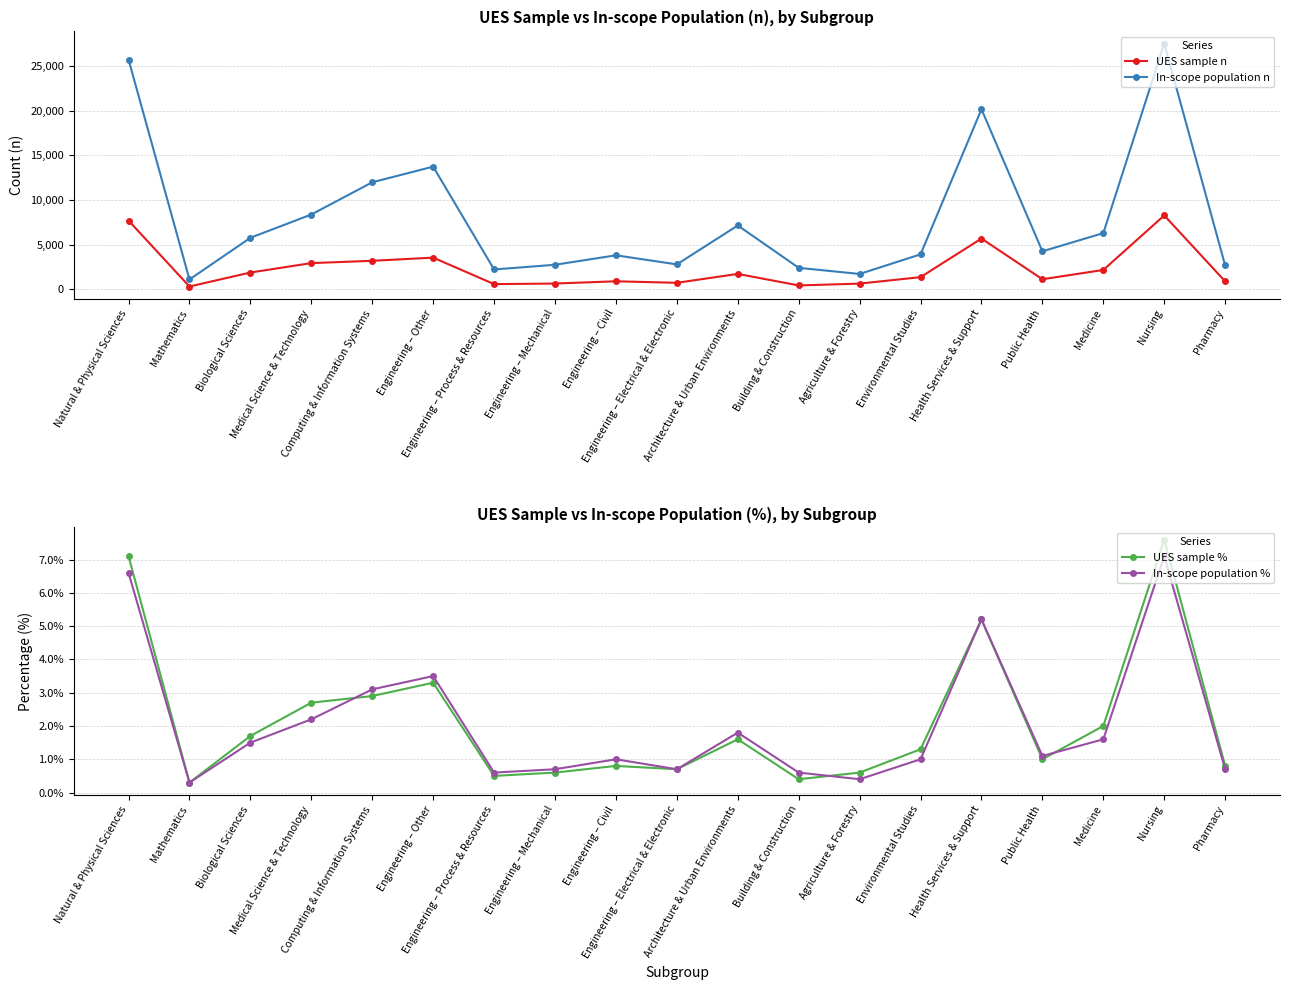

Which series has the largest range (max minus min)?

In-scope population n